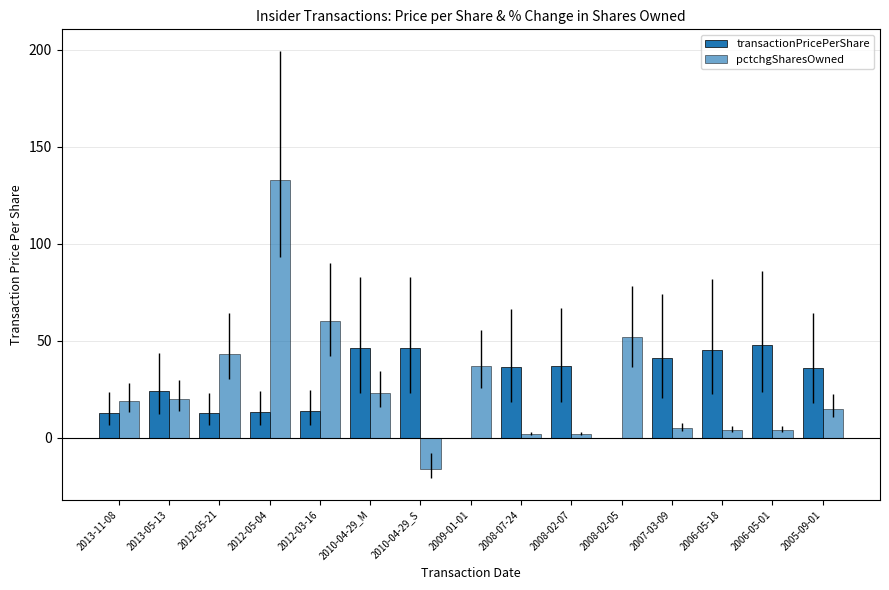

Reading left to right, list all the values displayed in this chart.

transactionPricePerShare: 2013-11-08=13.0	2013-05-13=24.2	2012-05-21=12.8	2012-05-04=13.3	2012-03-16=13.7	2010-04-29_M=46.1	2010-04-29_S=46.1	2009-01-01=0.0	2008-07-24=36.8	2008-02-07=37.2	2008-02-05=0.0	2007-03-09=41.2	2006-05-18=45.5	2006-05-01=47.8	2005-09-01=35.9
pctchgSharesOwned: 2013-11-08=19.0	2013-05-13=20.0	2012-05-21=43.0	2012-05-04=133.0	2012-03-16=60.0	2010-04-29_M=23.0	2010-04-29_S=-16.0	2009-01-01=37.0	2008-07-24=2.0	2008-02-07=2.0	2008-02-05=52.0	2007-03-09=5.0	2006-05-18=4.0	2006-05-01=4.0	2005-09-01=15.0